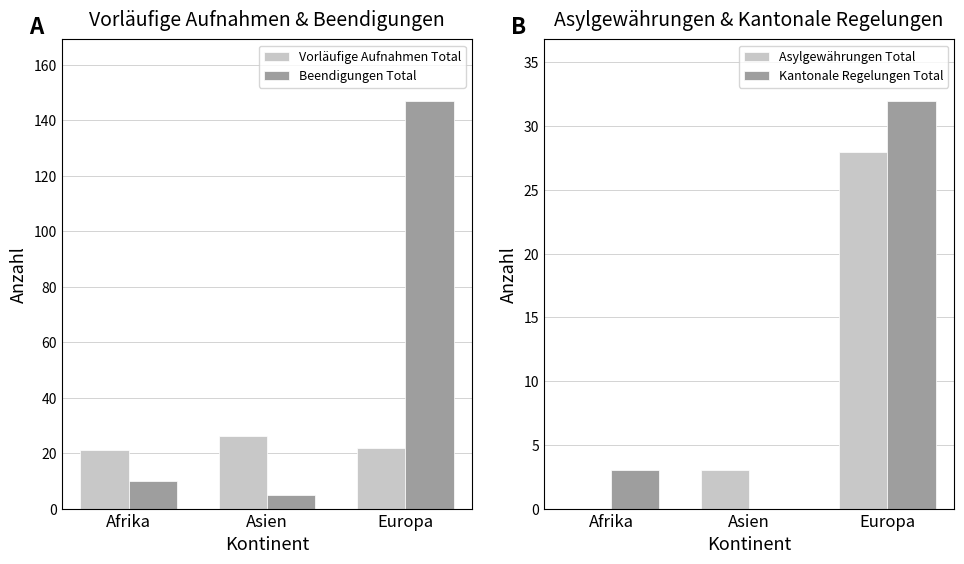

List the labels in order of Asylgewährungen Total value, largest first.

Europa, Asien, Afrika